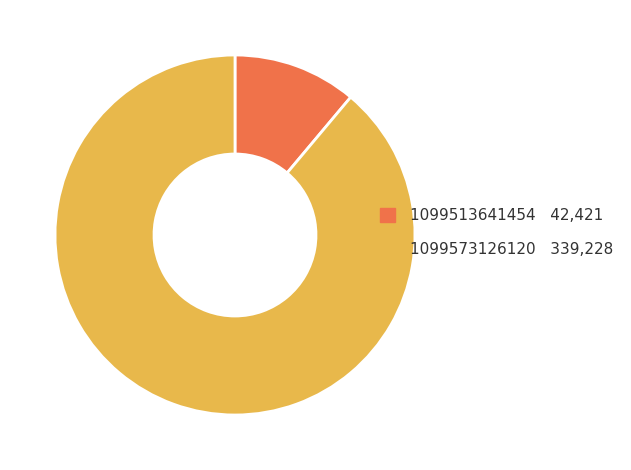

Which slice is the largest?

1099573126120